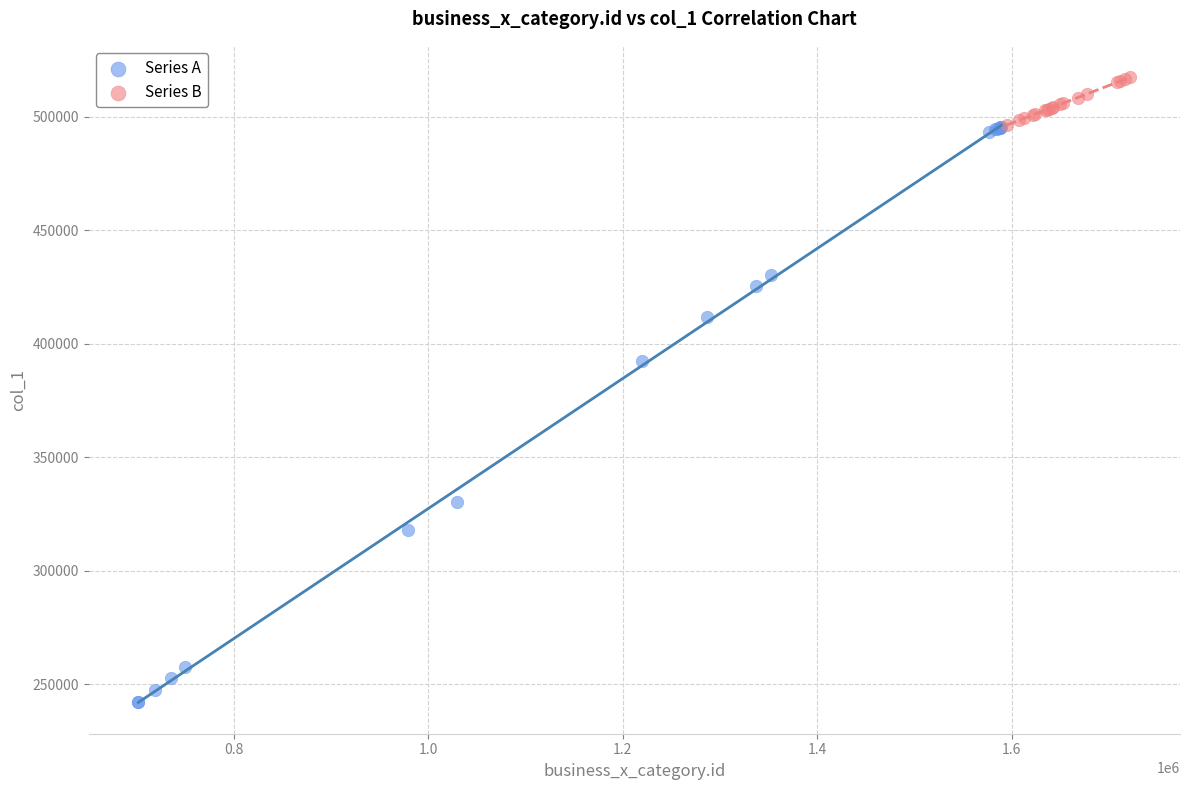

Which series contains the highest Y value?

Series B